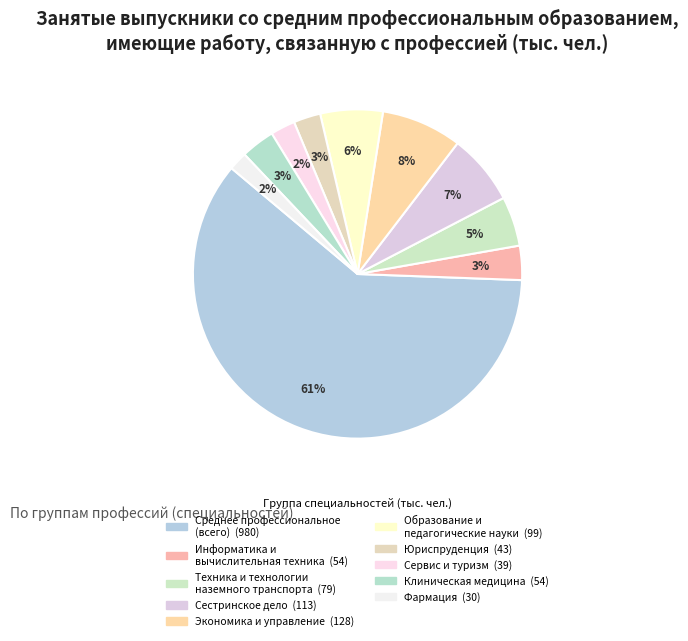

Rank the categories by value from lowest to highest.

Фармация, Сервис и туризм, Юриспруденция, Клиническая медицина, Информатика и
вычислительная техника, Техника и технологии
наземного транспорта, Образование и
педагогические науки, Сестринское дело, Экономика и управление, Среднее профессиональное
(всего)